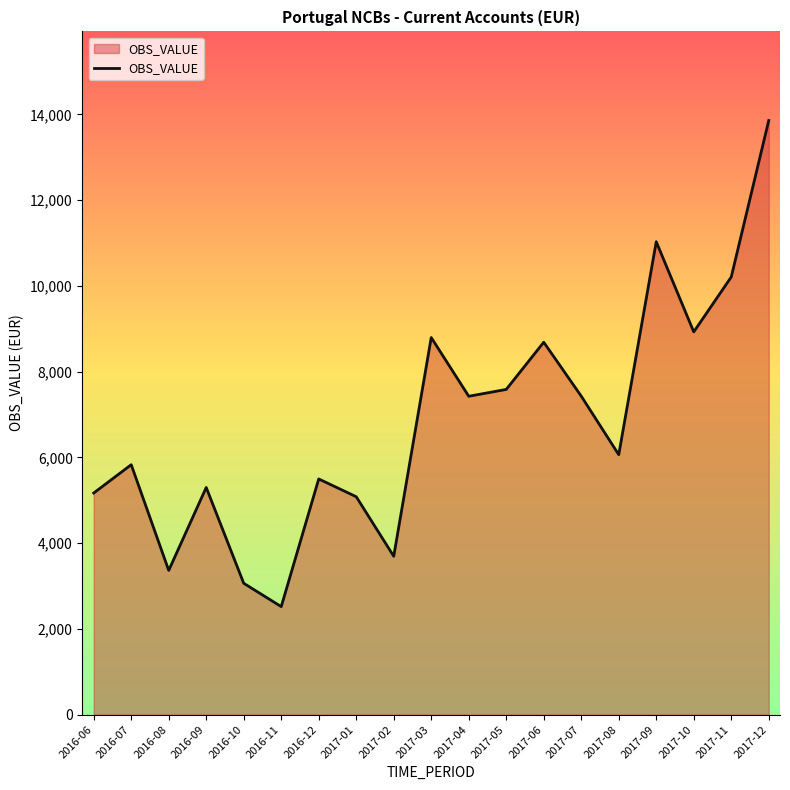

How many interior local peaks (higher than both neighbors) does the data have?

6